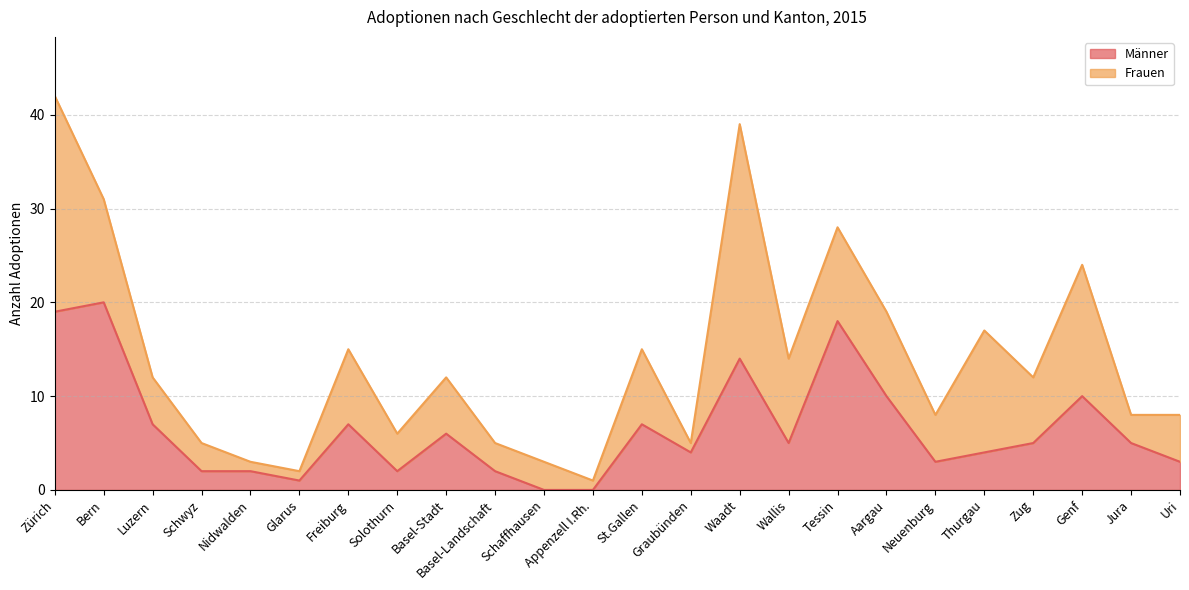

What is the label of the 21st point from the right?

Schwyz